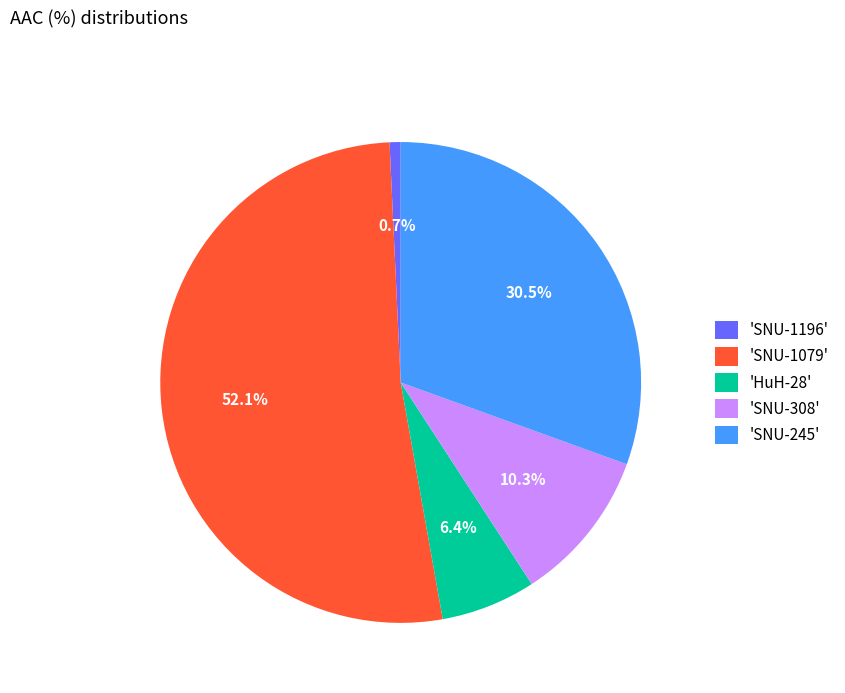

Rank the categories by value from highest to lowest.

'SNU-1079', 'SNU-245', 'SNU-308', 'HuH-28', 'SNU-1196'